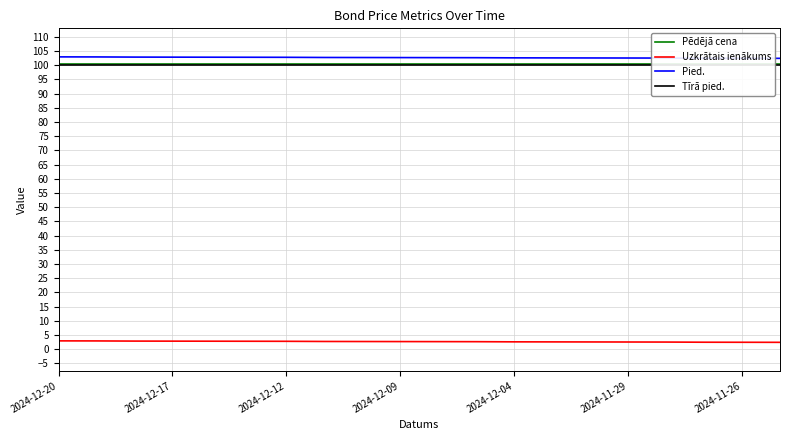

At how many categories does at least one series exceed 26?

20